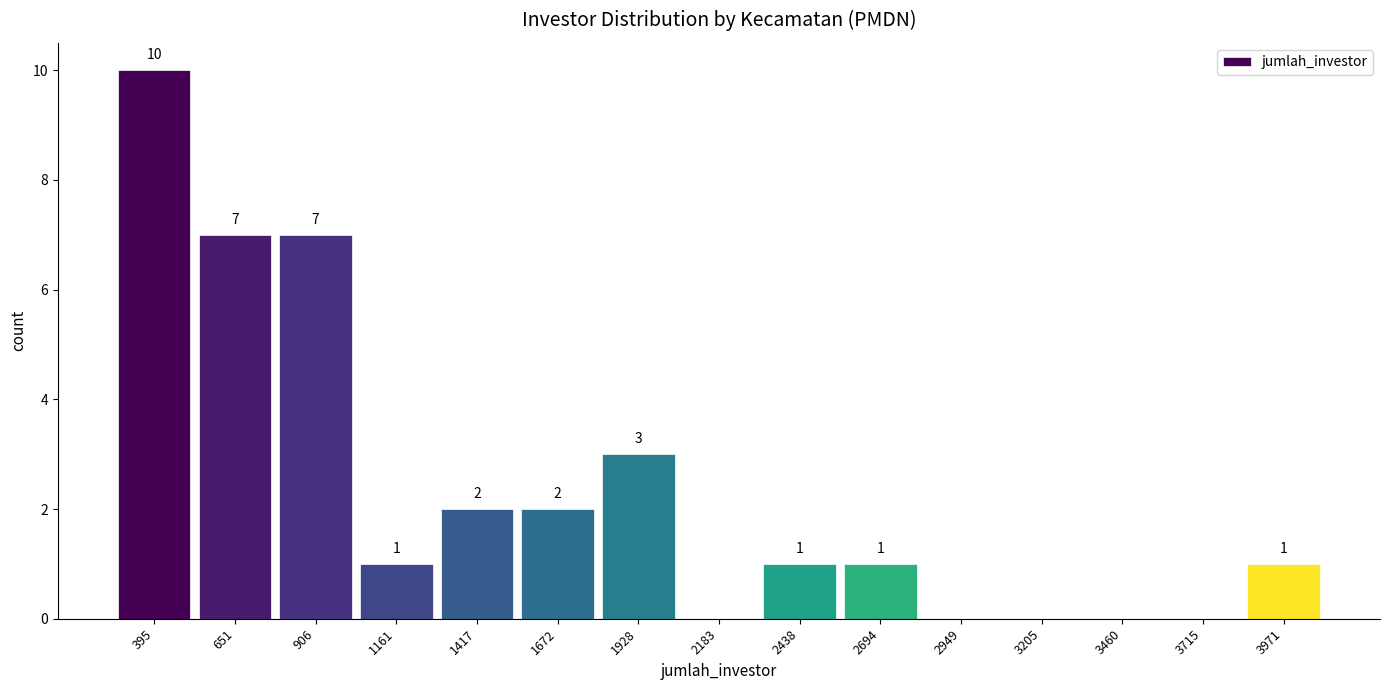

Which range on the x-axis has the tallest bar?

250 to 500